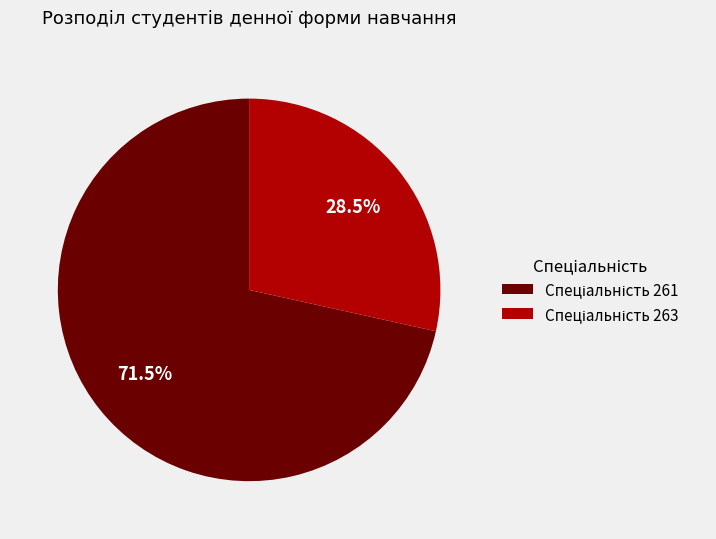

Is there a majority slice in this chart?

Yes